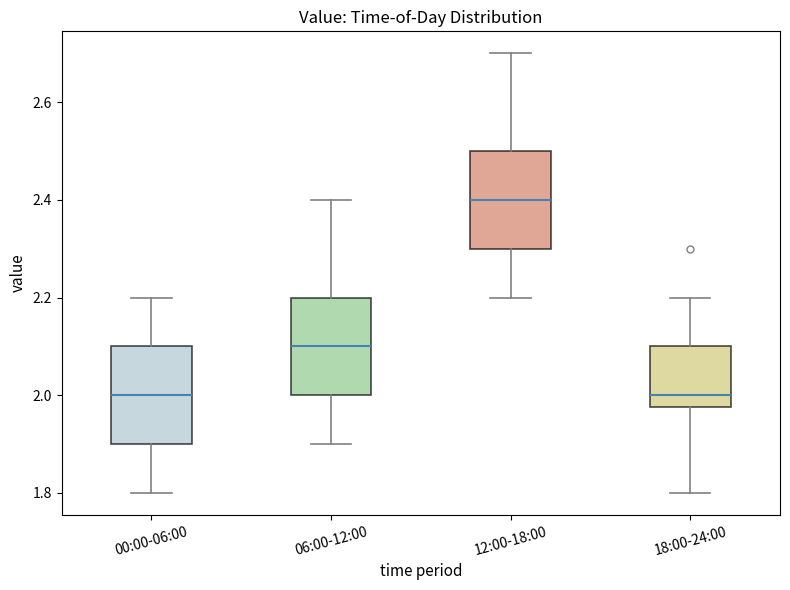

Reading left to right, read every box against the y-axis: the position of its median line, the range the box covers, and the ends of its whiskers. The values are not printed on the chart, so give them approximately, as read against the axis.

00:00-06:00: median 2.00, box 1.90 to 2.10, whiskers 1.80 to 2.20
06:00-12:00: median 2.10, box 2.00 to 2.20, whiskers 1.90 to 2.40
12:00-18:00: median 2.40, box 2.30 to 2.50, whiskers 2.20 to 2.70
18:00-24:00: median 2.00, box 1.98 to 2.10, whiskers 1.80 to 2.20